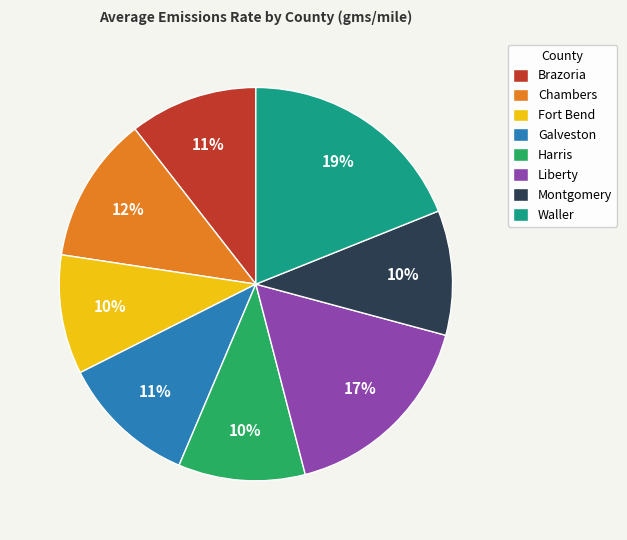

Combined, do Montgomery and Harris account for over 50%?

No